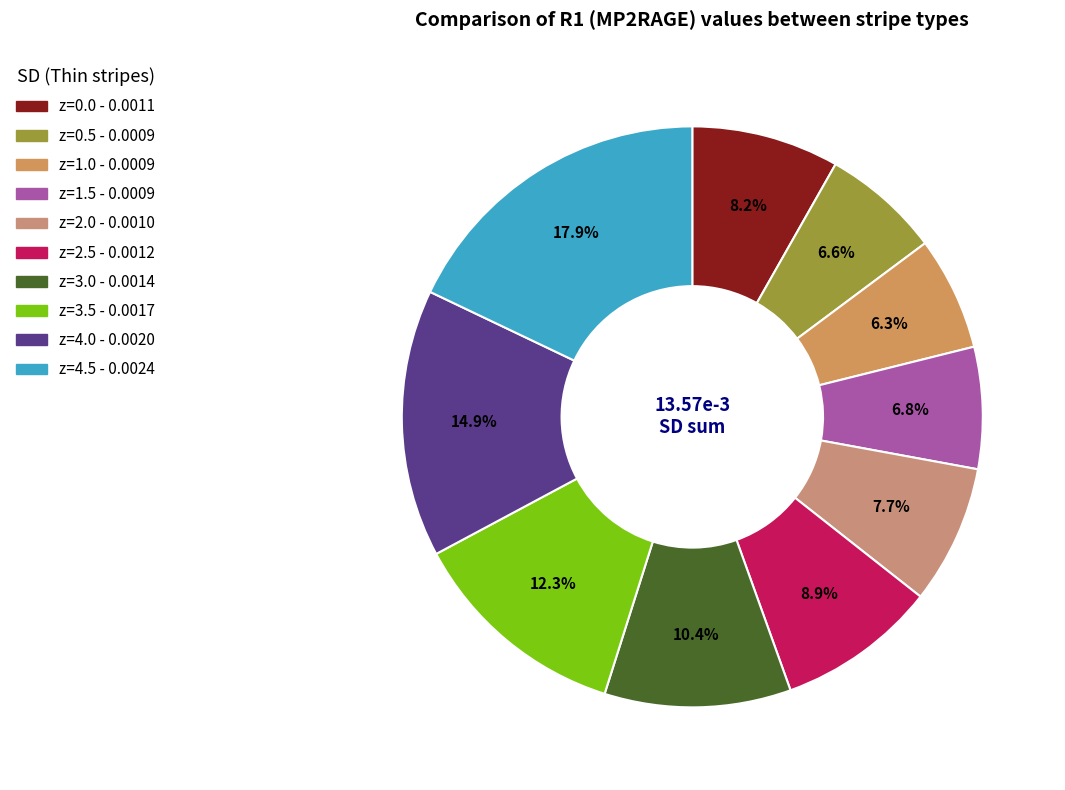

Is it true that z=0.5 is 15% of the pie?

False